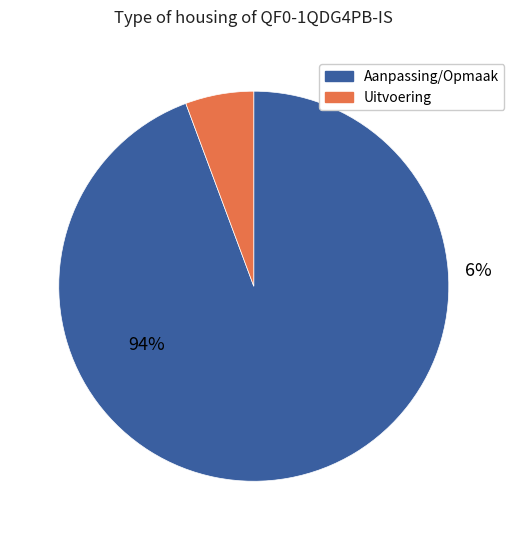

True or false: 14 accounts for 17% of the total.

False